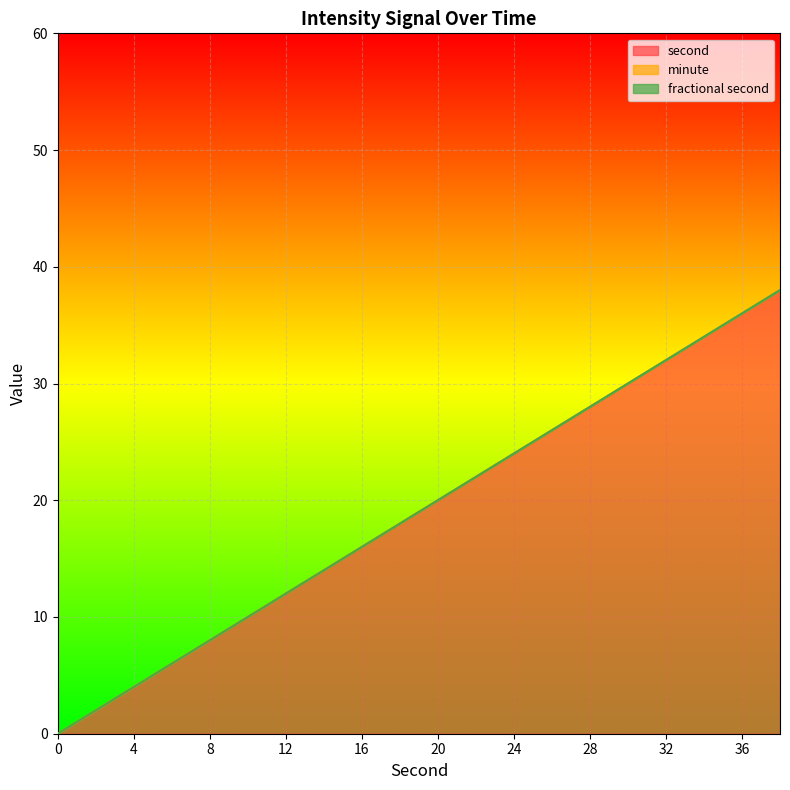

True or false: minute and fractional second intersect in this chart.

False